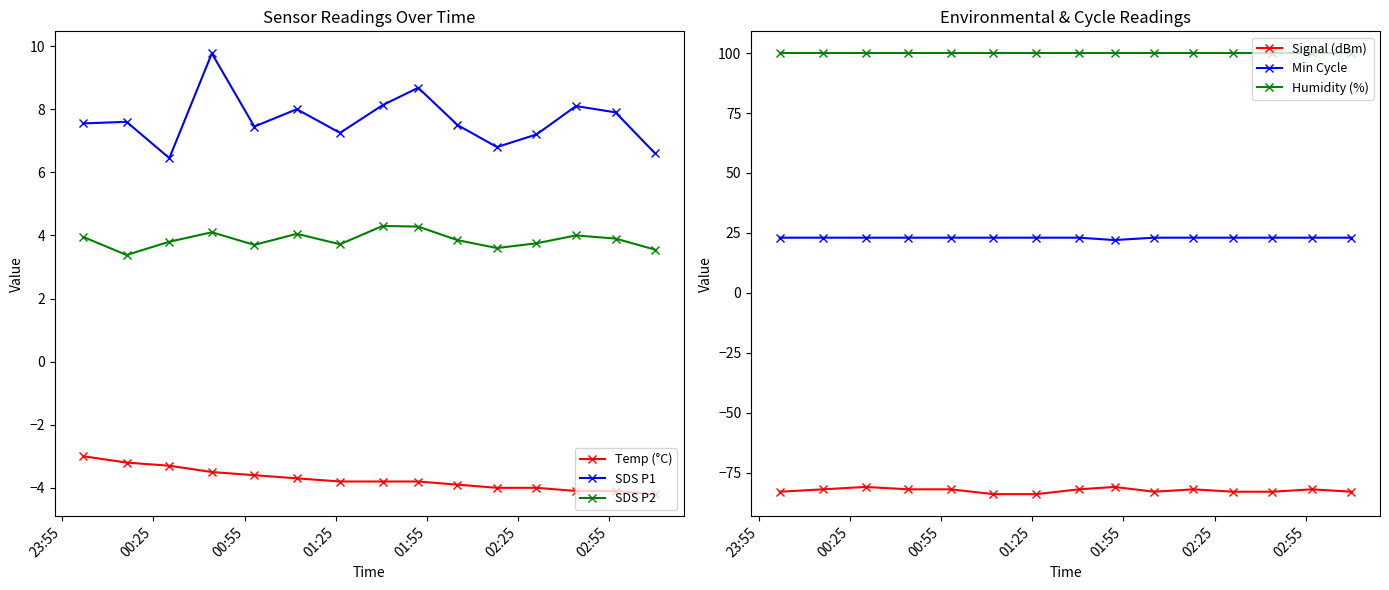

Which series has the largest total across all categories?

Humidity (%)